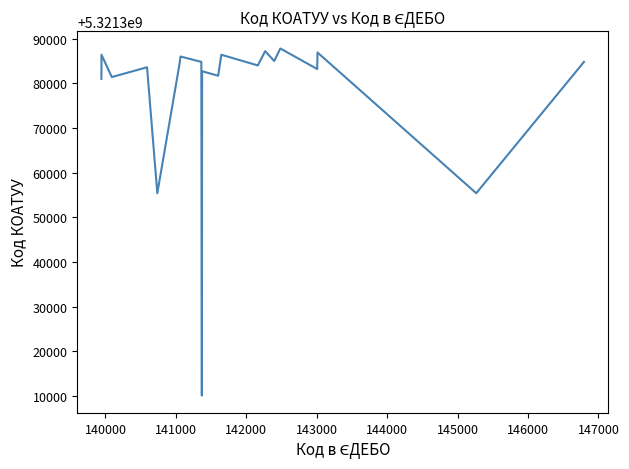

What is the greatest value displayed?

5321387801